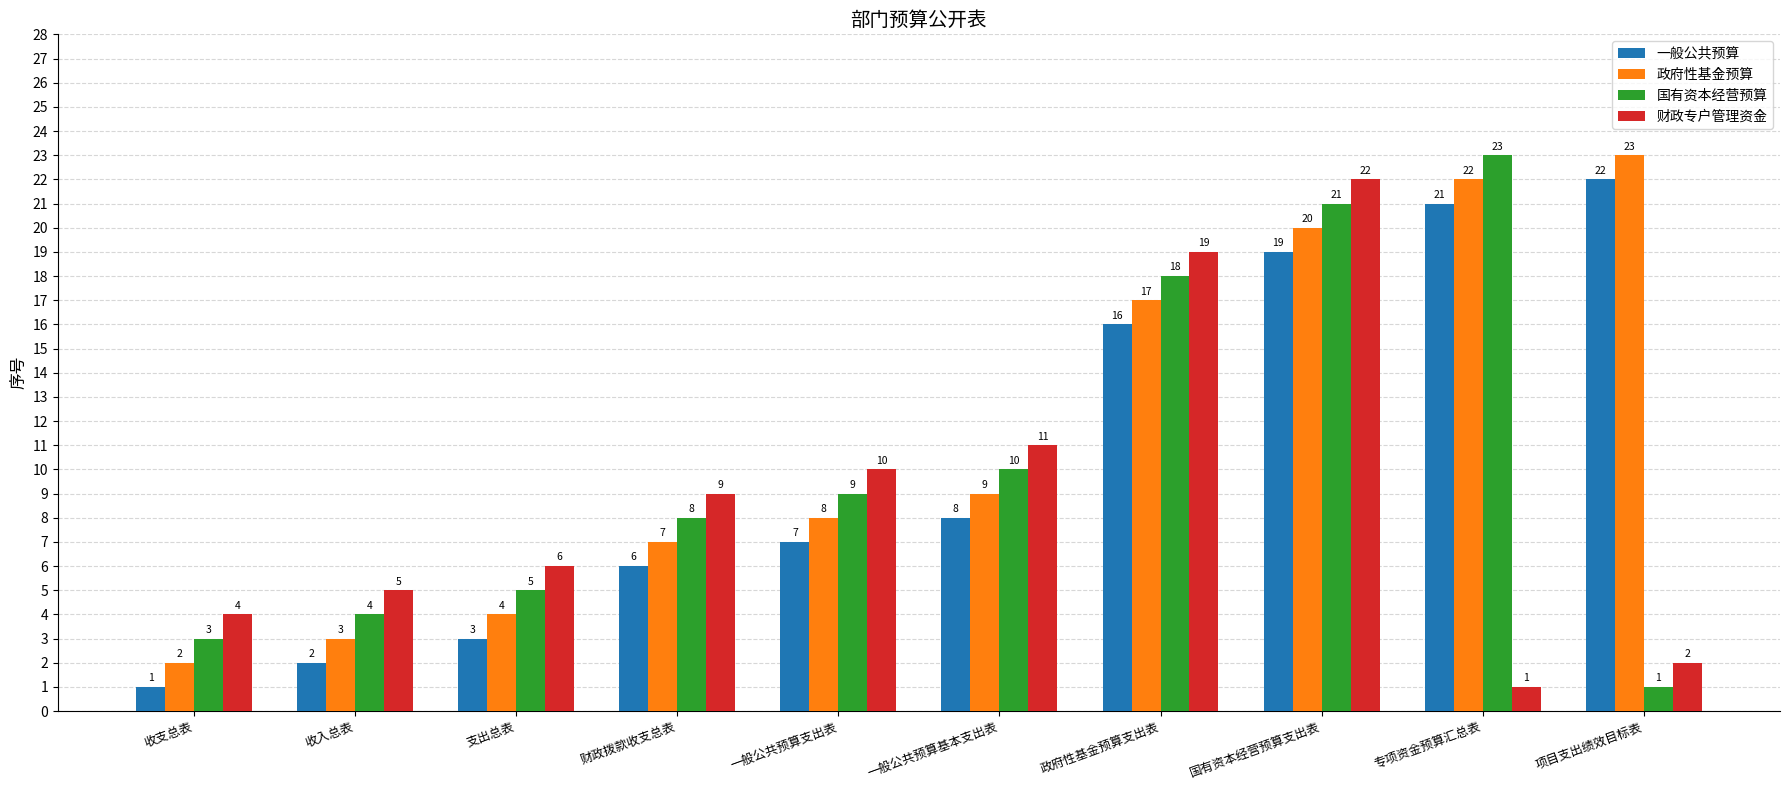

Which series has the widest spread of values?

国有资本经营预算